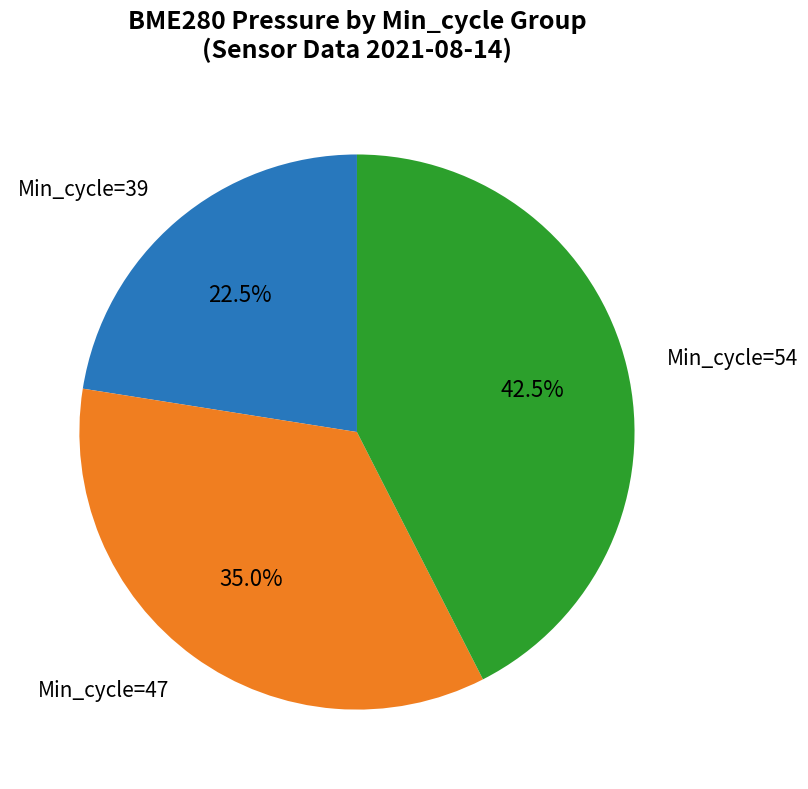

Does any single category account for the majority?

No